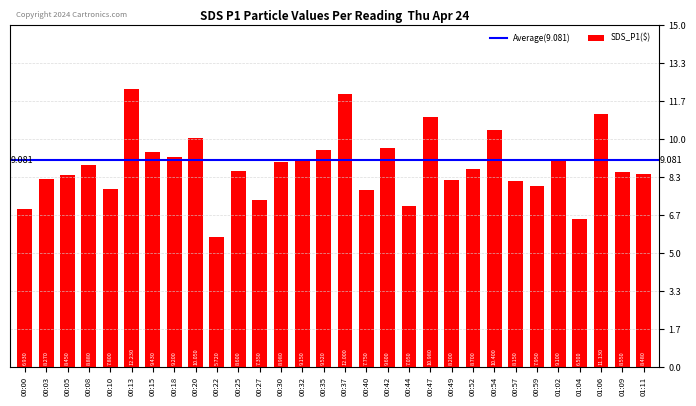

True or false: the data shows 8.4 at 00:05.

True